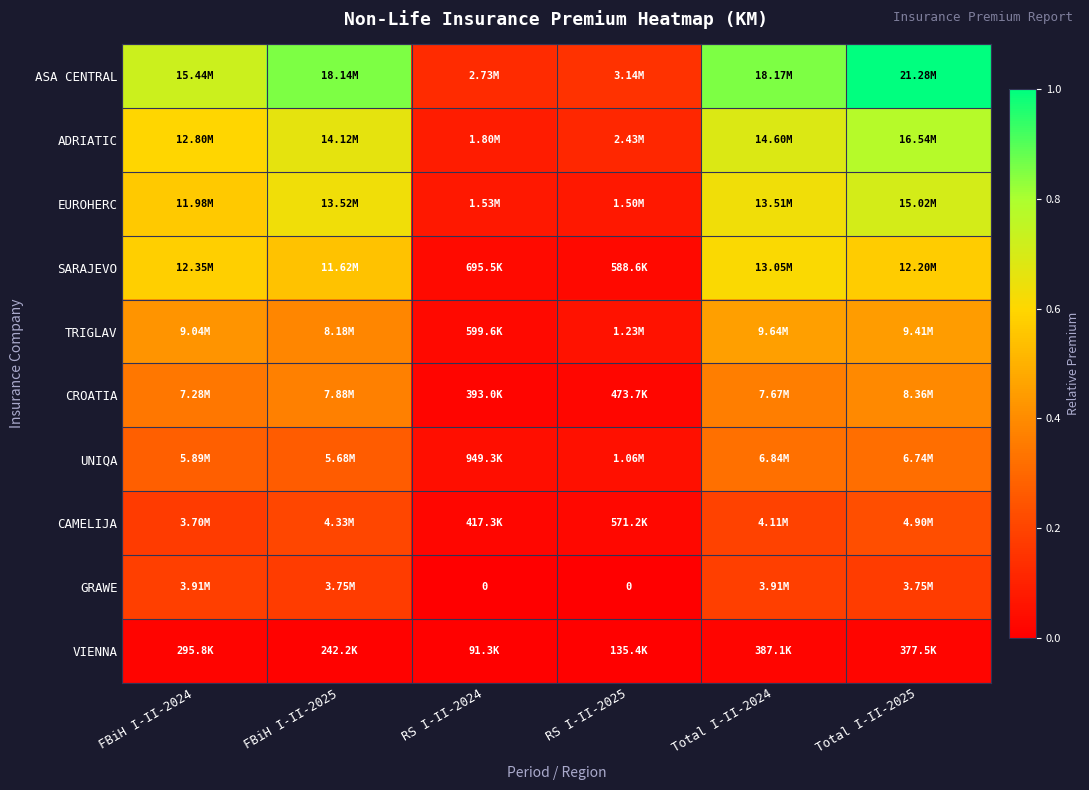

Count the ADRIATIC values in the range 0 to 1.

6